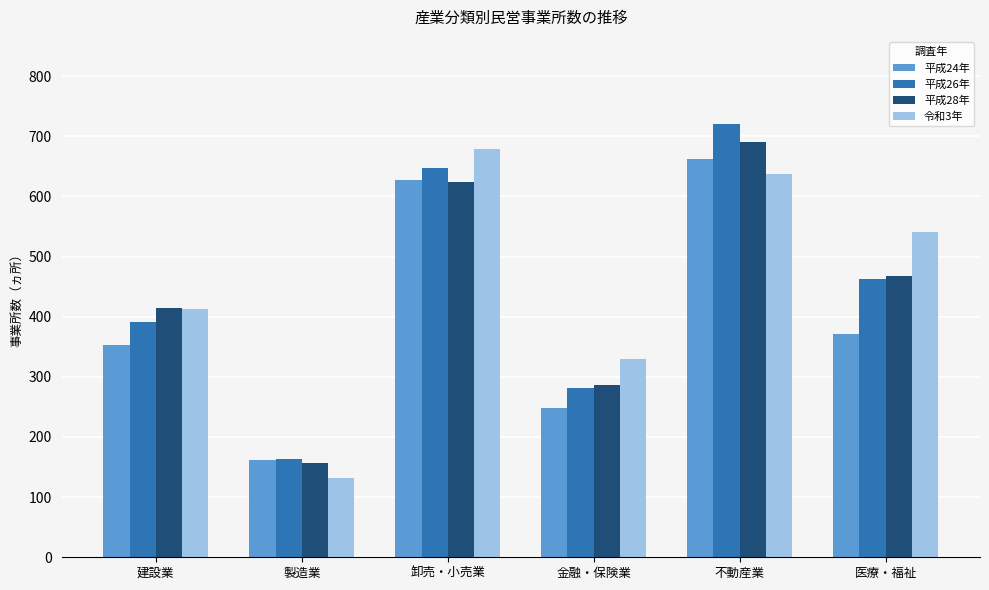

Reading left to right, what are all the values shown in this chart?

平成24年: 353	161	628	248	662	371
平成26年: 391	164	647	282	721	462
平成28年: 415	156	624	286	690	467
令和3年: 412	131	678	330	637	541